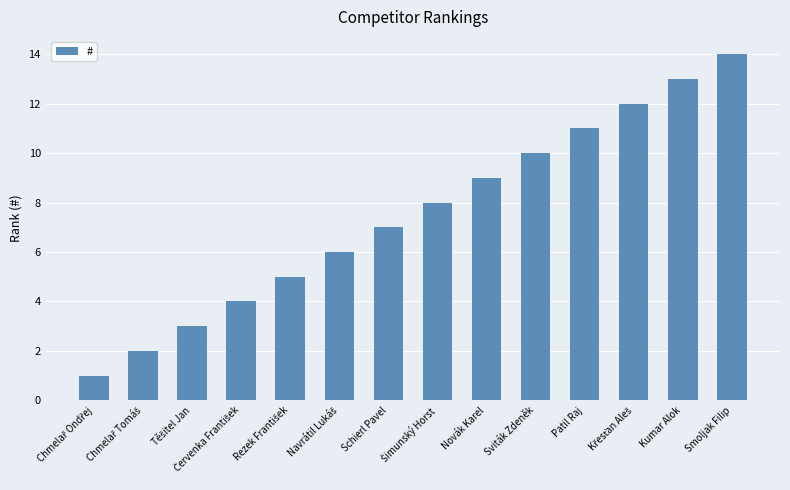

Is it true that the value at Schierl Pavel is 3?

False